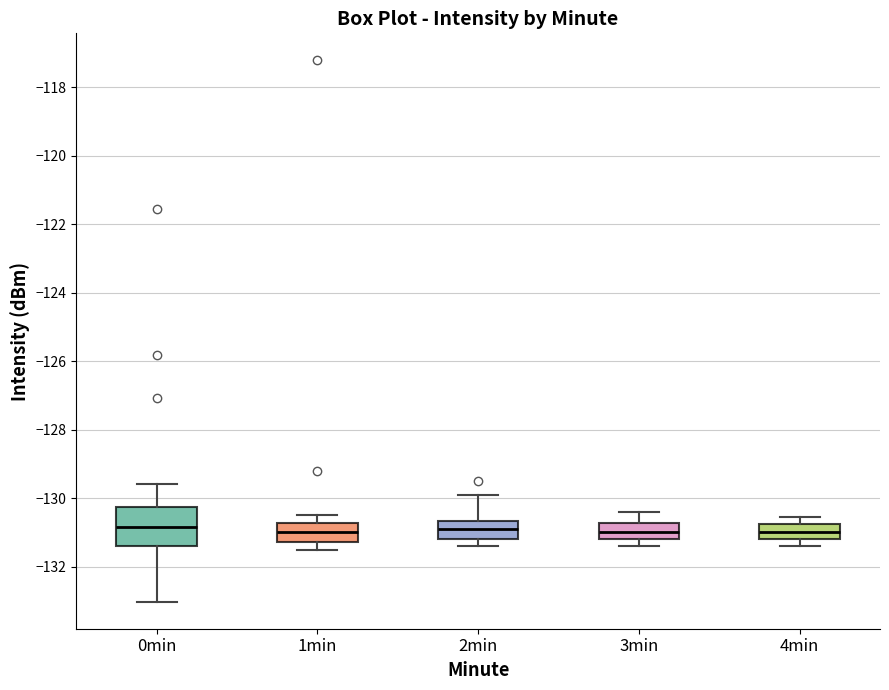

Reading left to right, read every box against the y-axis: the position of its median line, the range the box covers, and the ends of its whiskers. The values are not printed on the chart, so give them approximately, as read against the axis.

0min: median -130.8, box -131.4 to -130.2, whiskers -133.0 to -129.6
1min: median -131.0, box -131.2 to -130.8, whiskers -131.6 to -130.4
2min: median -130.8, box -131.2 to -130.6, whiskers -131.4 to -129.8
3min: median -131.0, box -131.2 to -130.8, whiskers -131.4 to -130.4
4min: median -131.0, box -131.2 to -130.8, whiskers -131.4 to -130.6